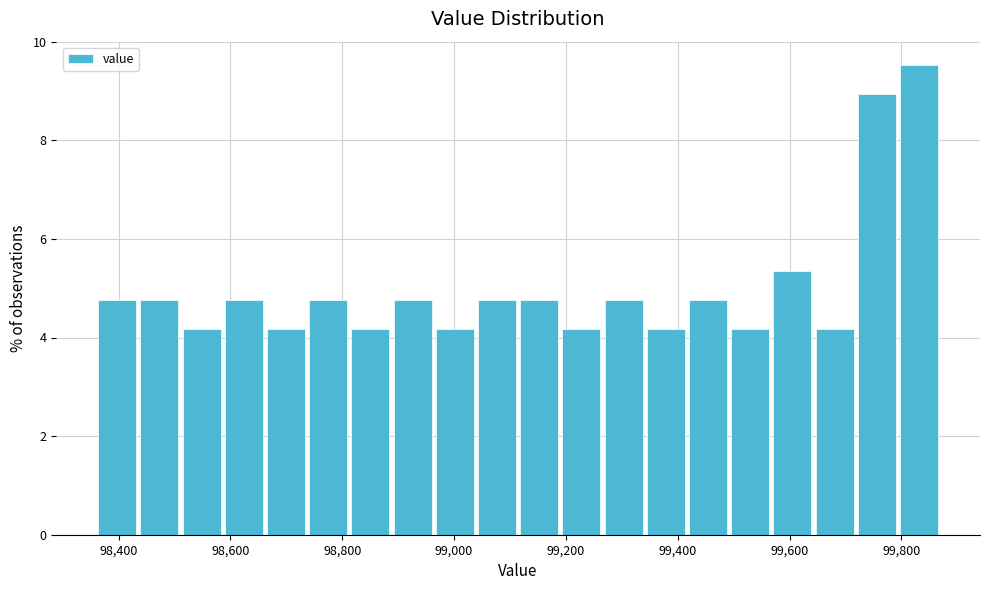

Around what value on the x-axis is the tallest bar? Give the approximate position of its centre, as read against the axis.

99840